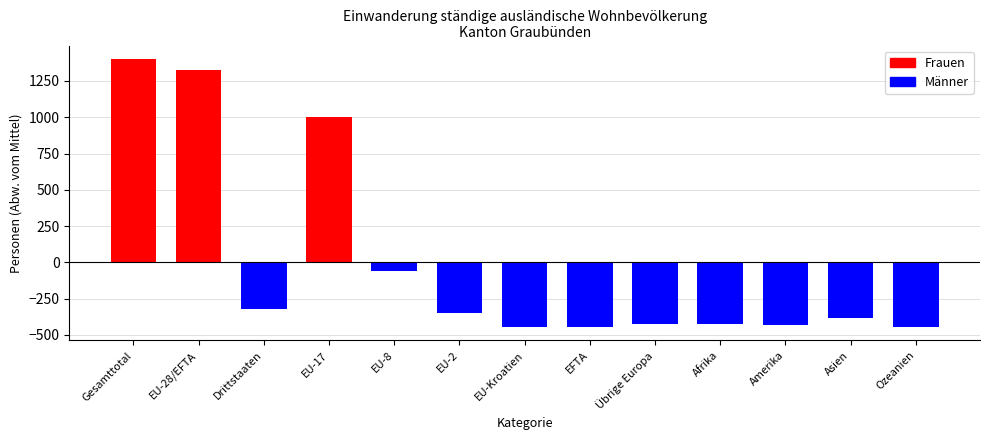

Are the bars grouped side by side (vs. stacked)?

No